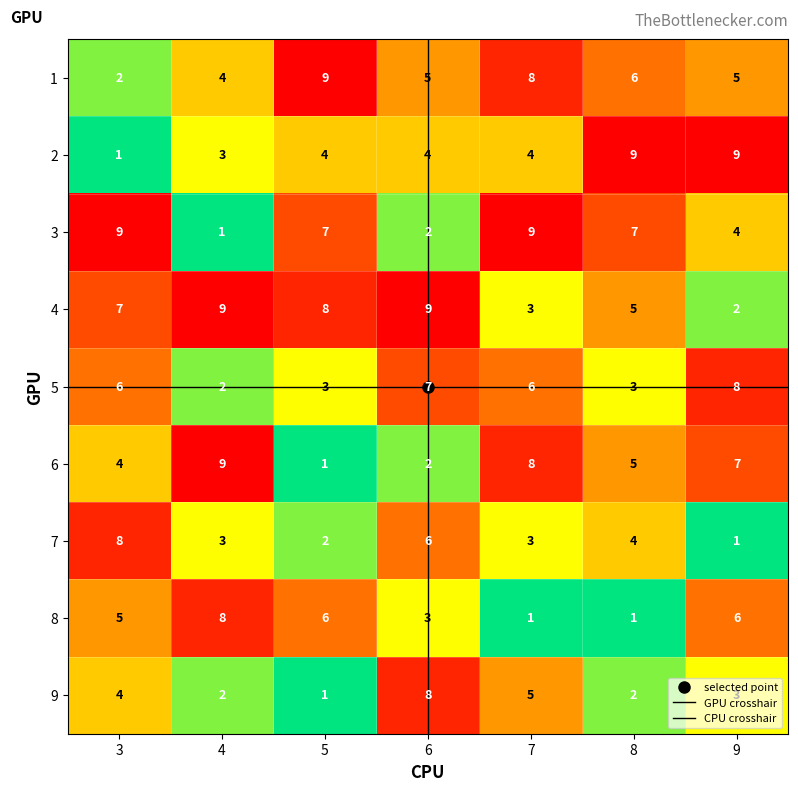

What is the maximum value for 2?

9